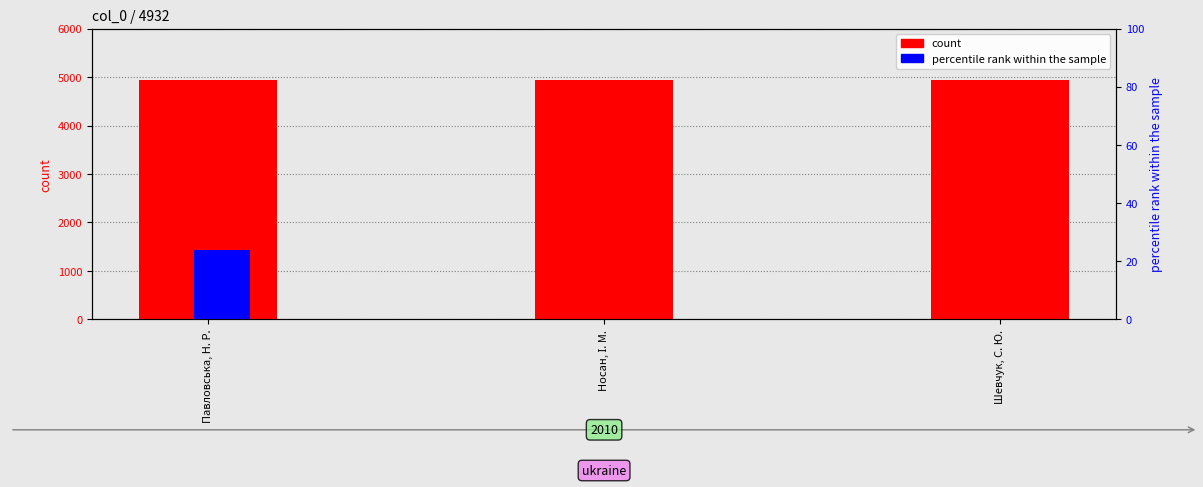

At which label does percentile rank within the sample reach its minimum?

Носан, І. М.